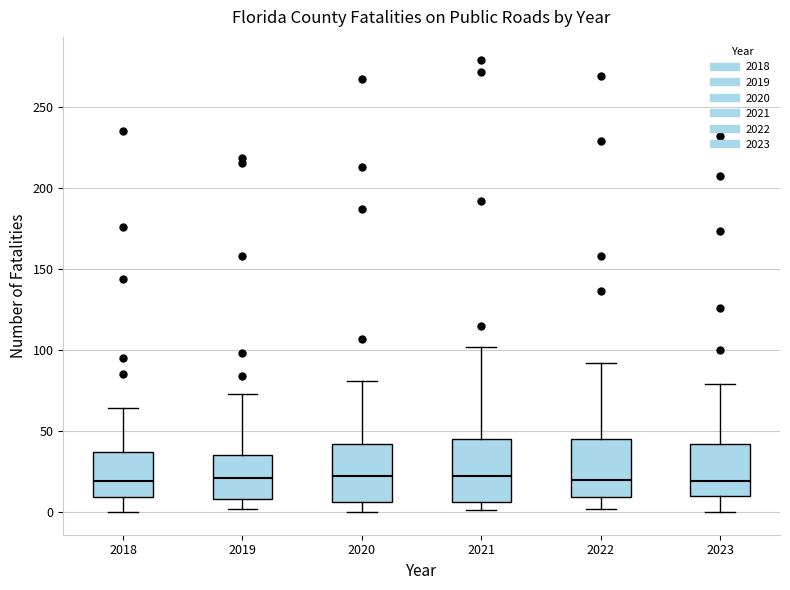

Where does the lower whisker of the box at x = 2019 end on the y-axis? The values are not printed on the chart, so give them approximately, as read against the axis.

0